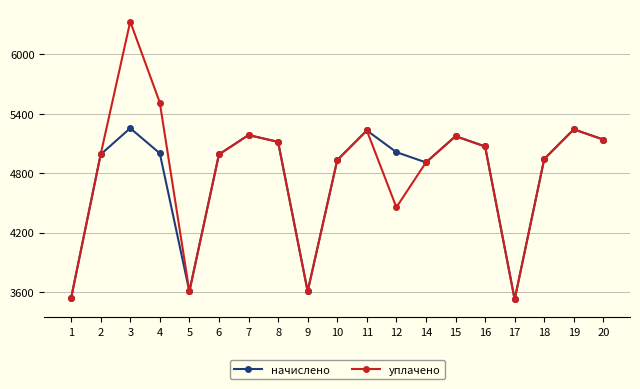

What is the total value across all series at 20?

10275.8